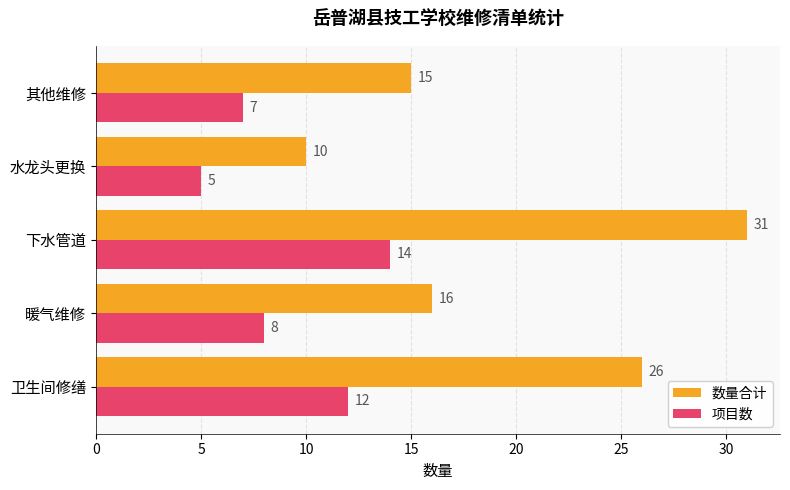

Which series has the largest total across all categories?

数量合计